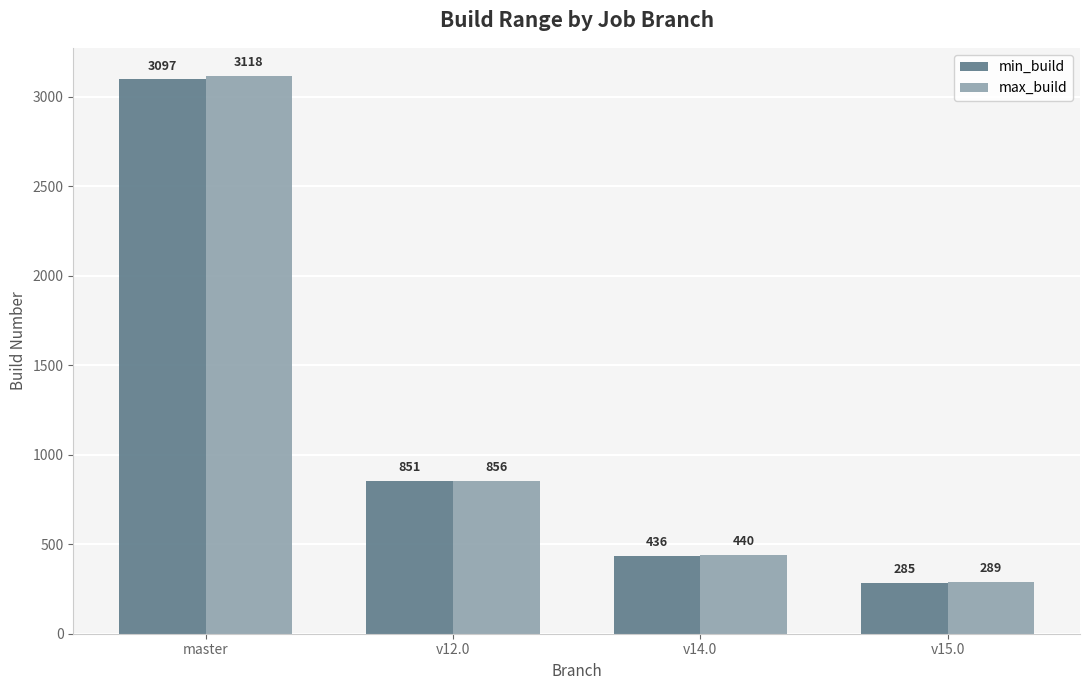

At which category does the chart reach its peak across all series?

master